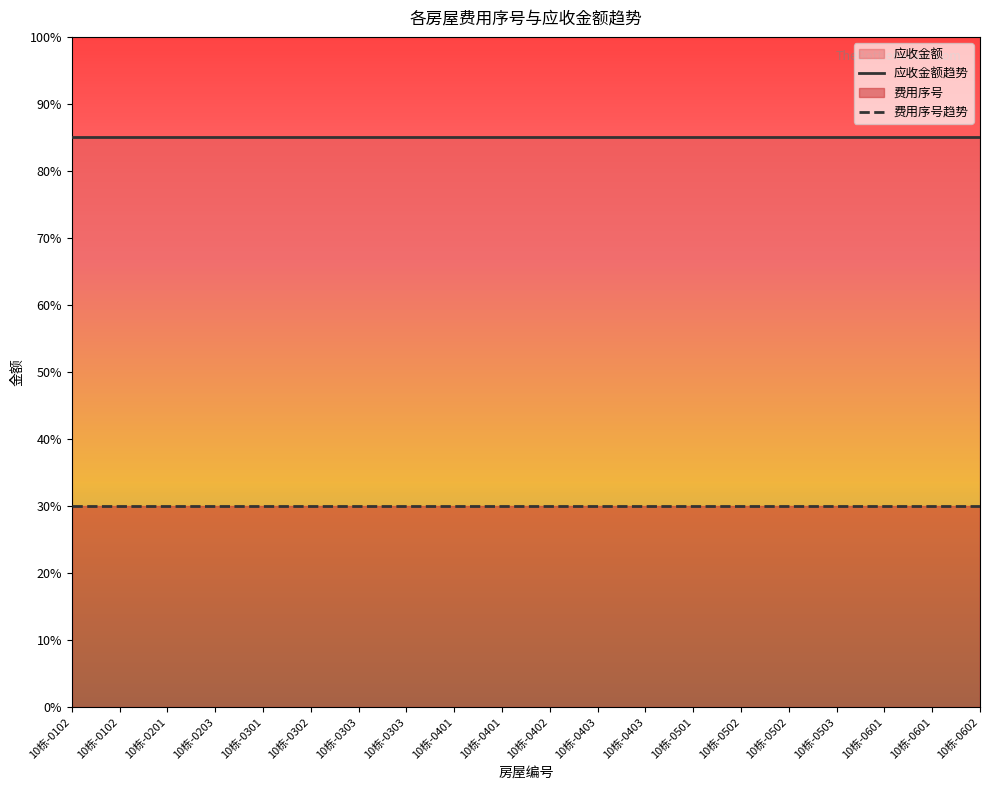

Which series changed the most between 10栋-0303 and 10栋-0502?

应收金额趋势